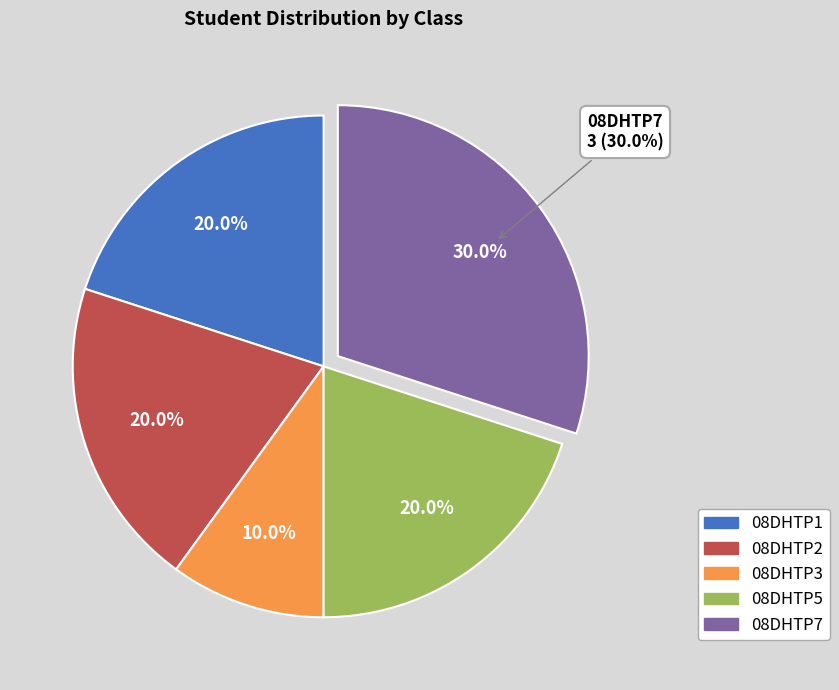

Which slice is the largest?

08DHTP7